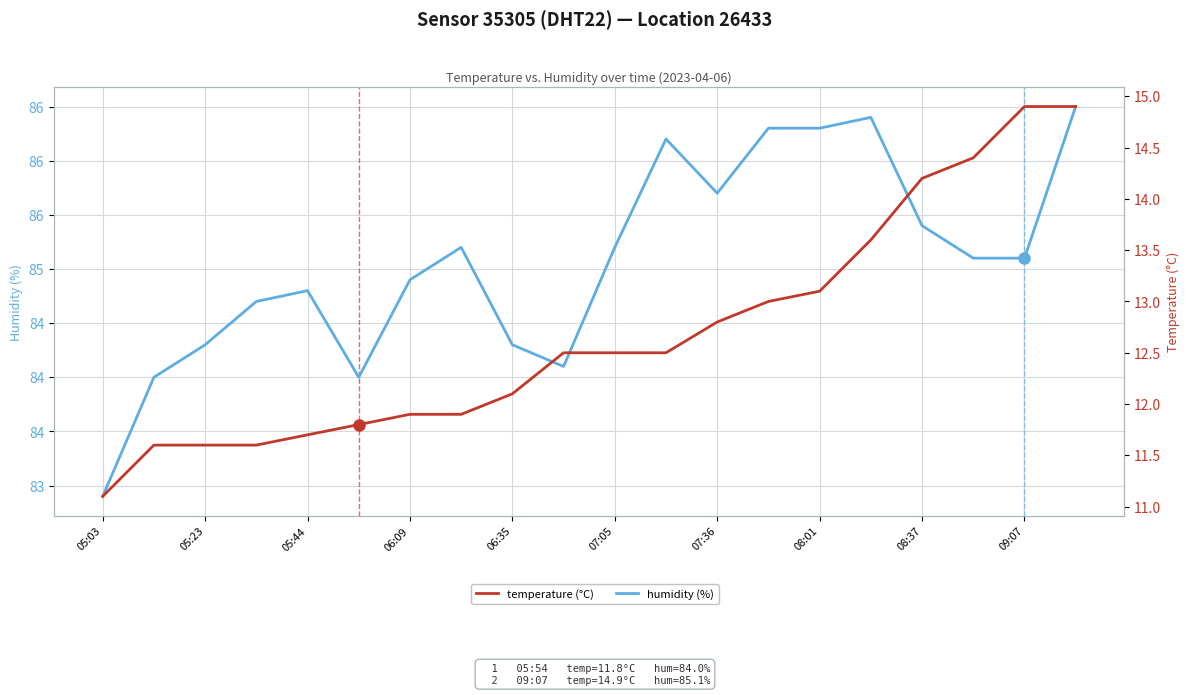

In humidity (%), how many points are higher than both neighbors (excluding endpoints)?

4